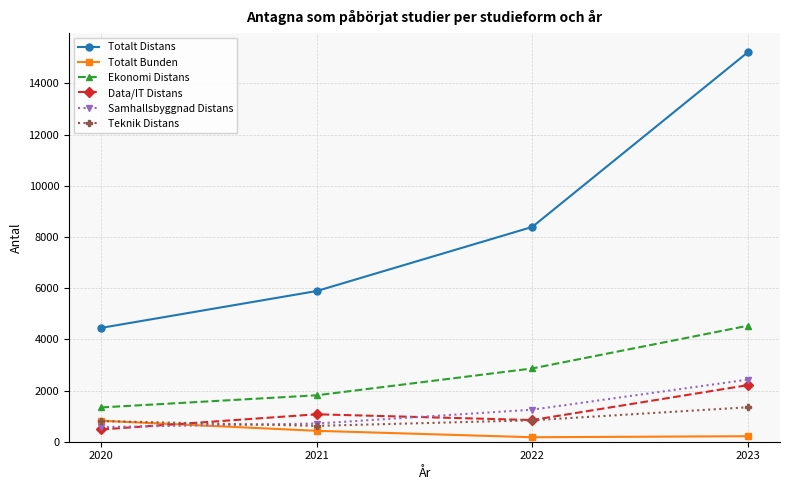

Count the Data/IT Distans values in the range 847 to 2210.

3